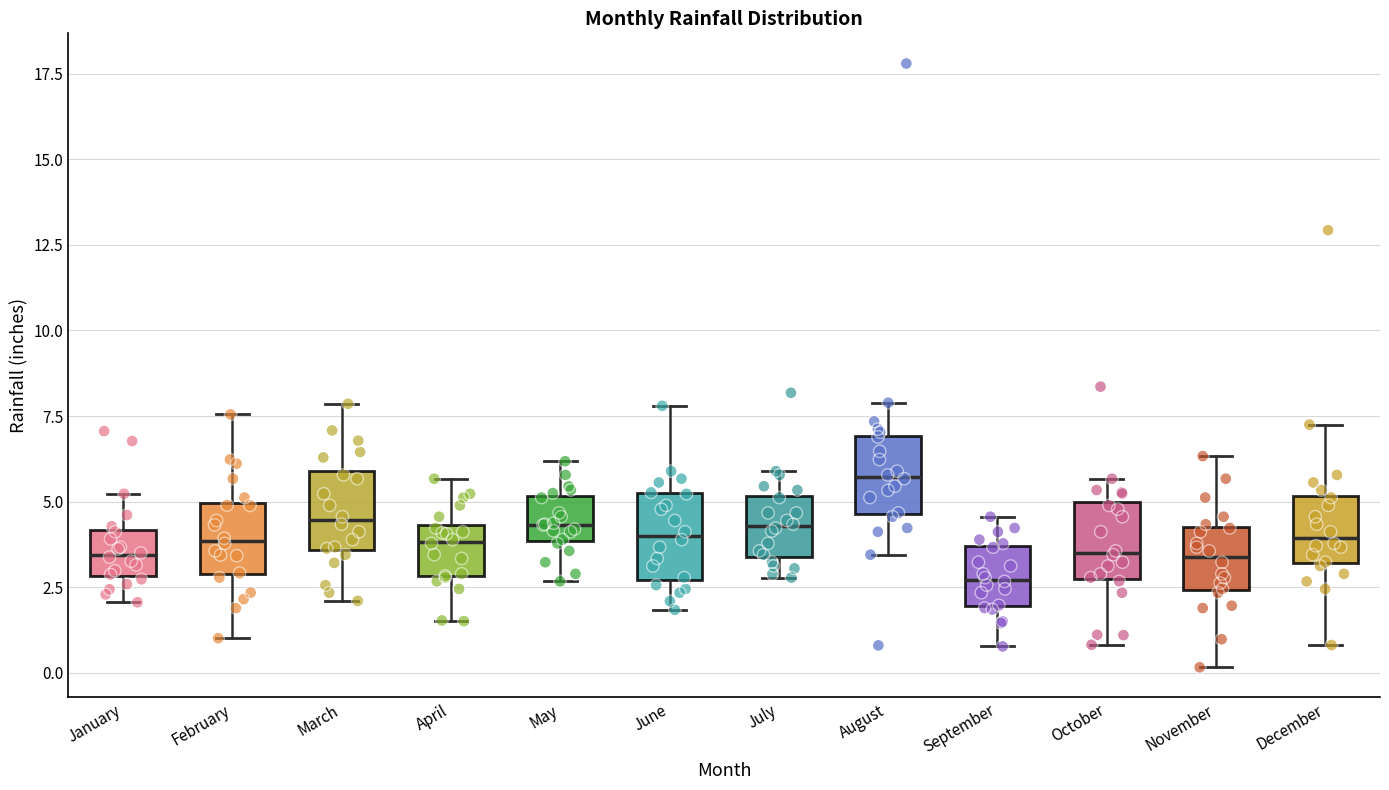

Reading left to right, transcribe this box plot: for each box, give where its median line is, the range the box spans, and where its two whiskers end, as read against the y-axis. The values are not printed on the chart, so give them approximately, as read against the axis.

January: median 3.5, box 3.0 to 4.0, whiskers 2.0 to 5.0
February: median 4.0, box 3.0 to 5.0, whiskers 1.0 to 7.5
March: median 4.5, box 3.5 to 6.0, whiskers 2.0 to 8.0
April: median 4.0, box 3.0 to 4.5, whiskers 1.5 to 5.5
May: median 4.5, box 4.0 to 5.0, whiskers 2.5 to 6.0
June: median 4.0, box 2.5 to 5.0, whiskers 2.0 to 8.0
July: median 4.5, box 3.5 to 5.0, whiskers 3.0 to 6.0
August: median 5.5, box 4.5 to 7.0, whiskers 3.5 to 8.0
September: median 2.5, box 2.0 to 3.5, whiskers 1.0 to 4.5
October: median 3.5, box 3.0 to 5.0, whiskers 1.0 to 5.5
November: median 3.5, box 2.5 to 4.5, whiskers 0.0 to 6.5
December: median 4.0, box 3.0 to 5.0, whiskers 1.0 to 7.5